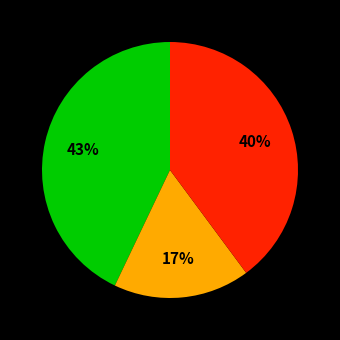

To the nearest percent, what is the average slice percentage?

33%